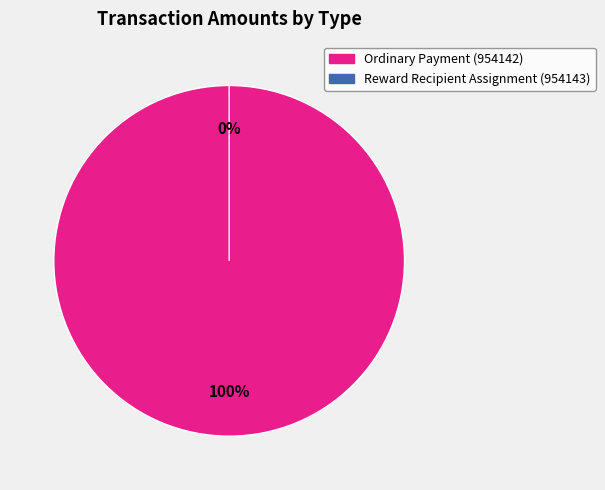

Which slice is the largest?

Ordinary Payment (954142)